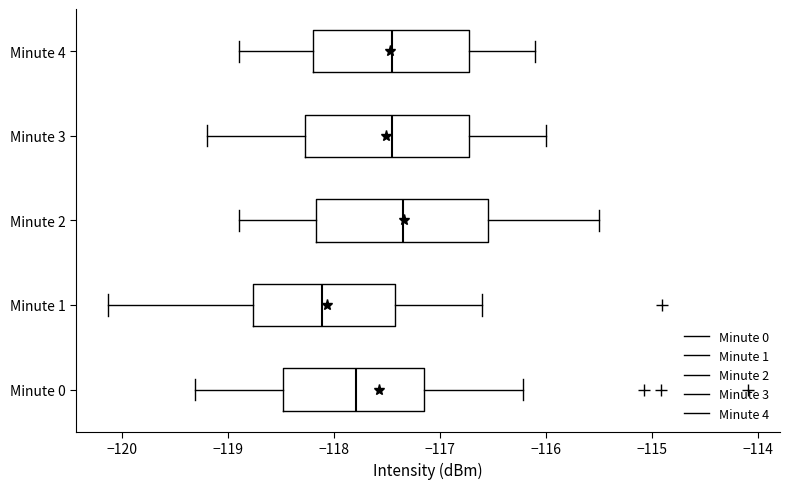

Reading bottom to top, read every box against the x-axis: the position of its median line, the range the box covers, and the ends of its whiskers. The values are not printed on the chart, so give them approximately, as read against the axis.

Minute 0: median -117.8, box -118.5 to -117.1, whiskers -119.3 to -116.2
Minute 1: median -118.1, box -118.8 to -117.4, whiskers -120.1 to -116.6
Minute 2: median -117.3, box -118.2 to -116.5, whiskers -118.9 to -115.5
Minute 3: median -117.4, box -118.3 to -116.7, whiskers -119.2 to -116.0
Minute 4: median -117.4, box -118.2 to -116.7, whiskers -118.9 to -116.1